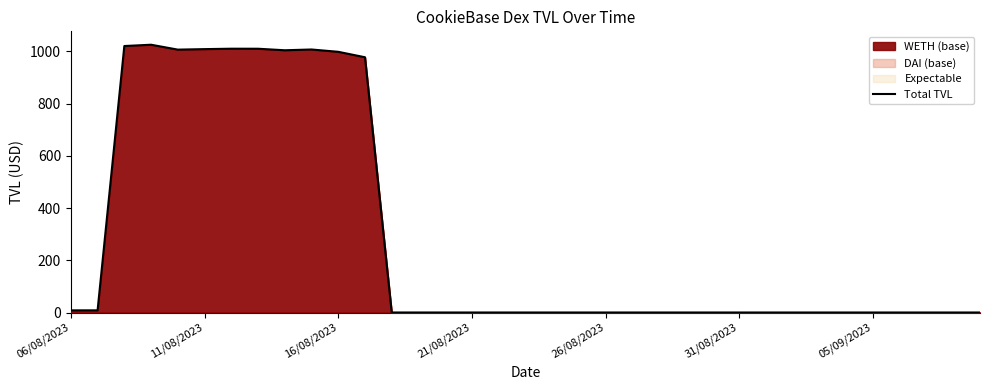

What is the label of the 4th point from the left?

21/08/2023